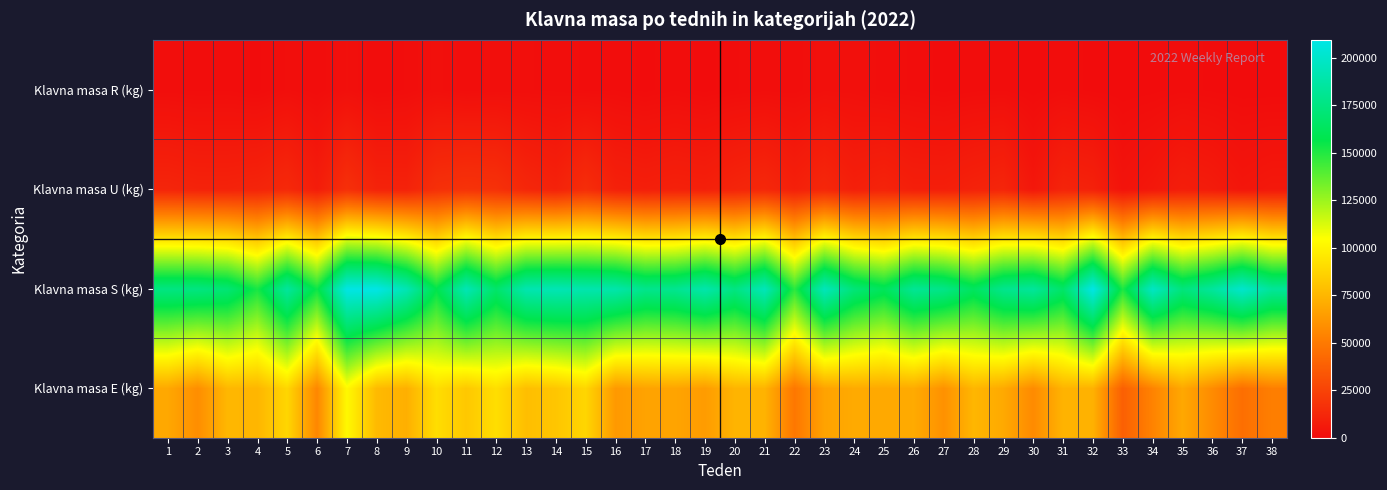

What is the maximum value shown in the chart?

209578